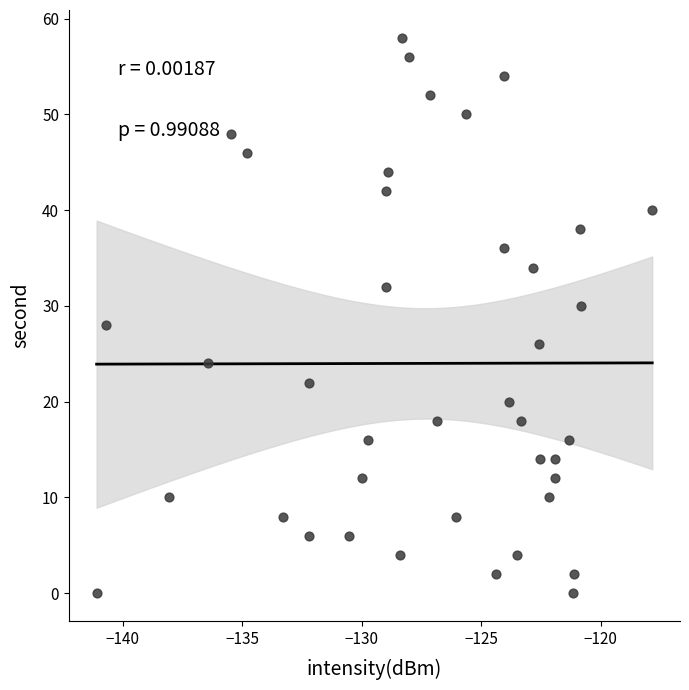

What is the range of Y values (max minus min)?

58